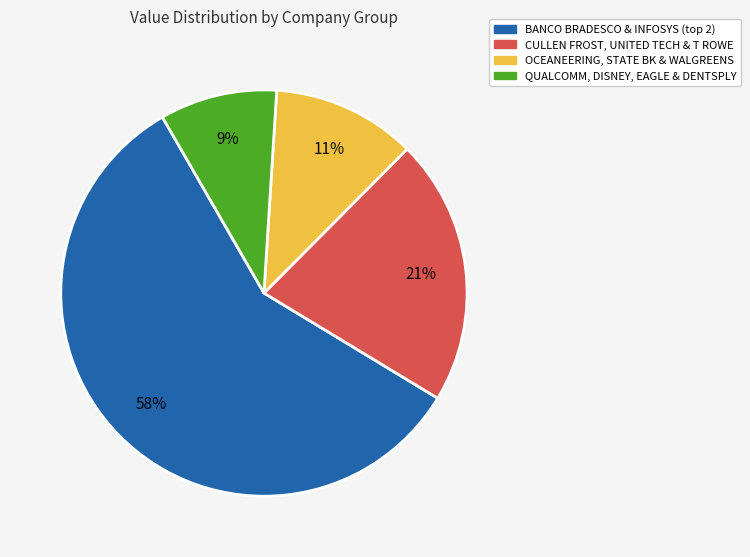

Is there any slice that represents more than half of the pie?

Yes